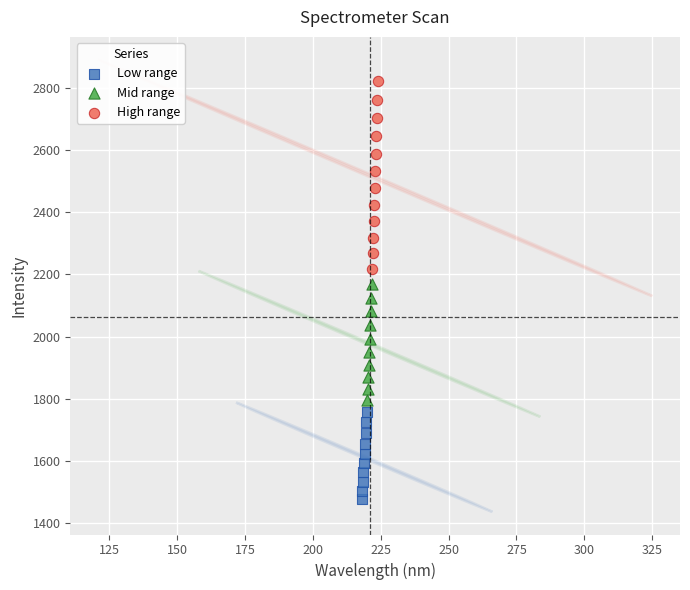

Which series has the largest Y range (max minus min)?

High range